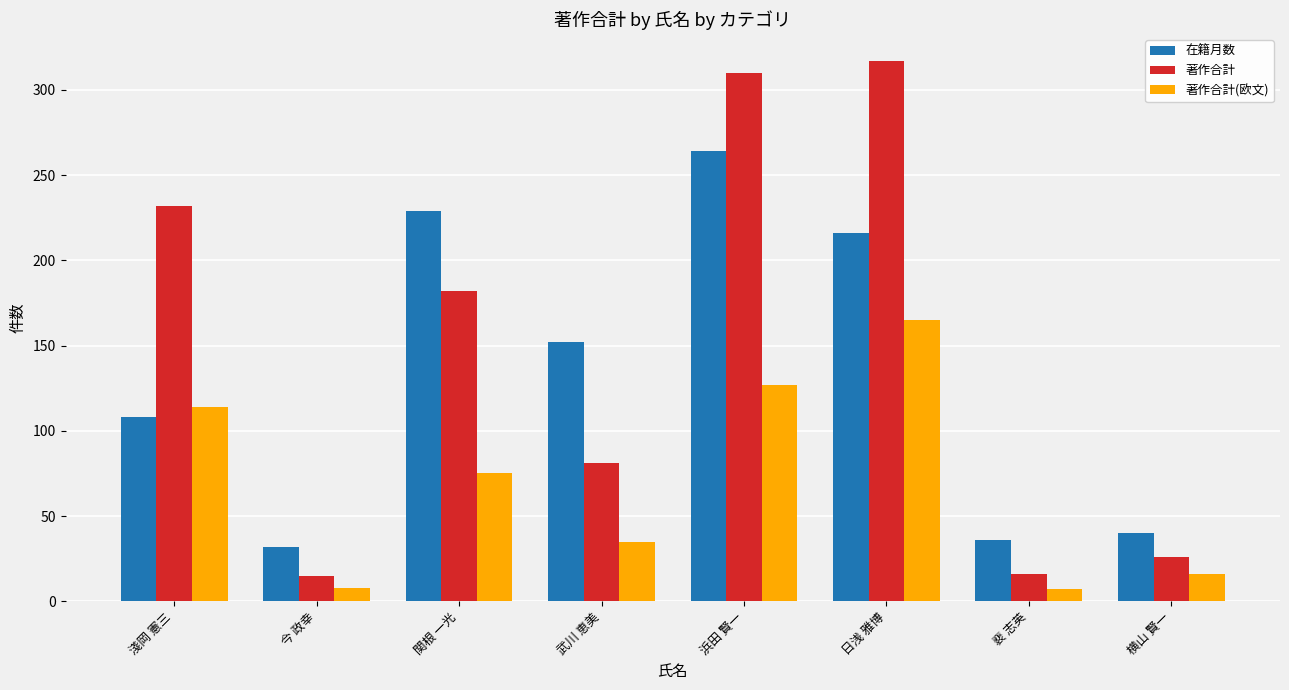

What is the sum of the 在籍月数 values at 武川 恵美 and 関根 一光?

381